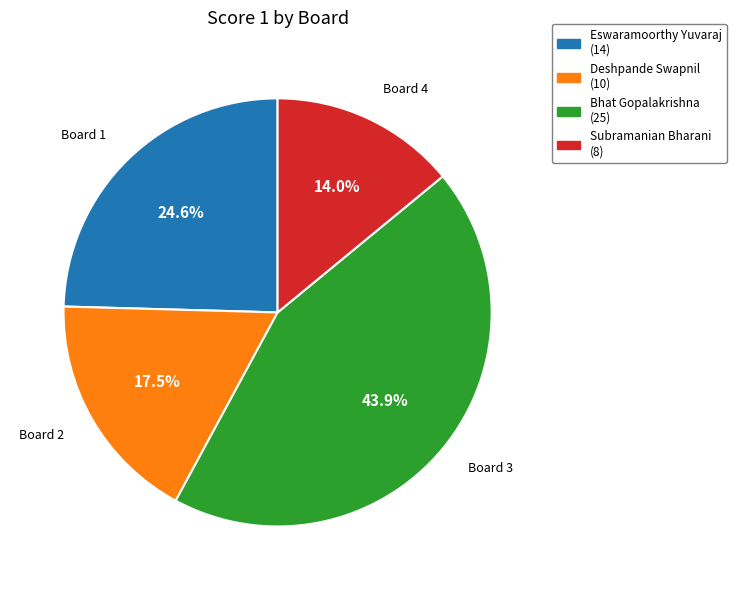

Rank the categories by value from lowest to highest.

Subramanian Bharani (8), Deshpande Swapnil (10), Eswaramoorthy Yuvaraj (14), Bhat Gopalakrishna (25)